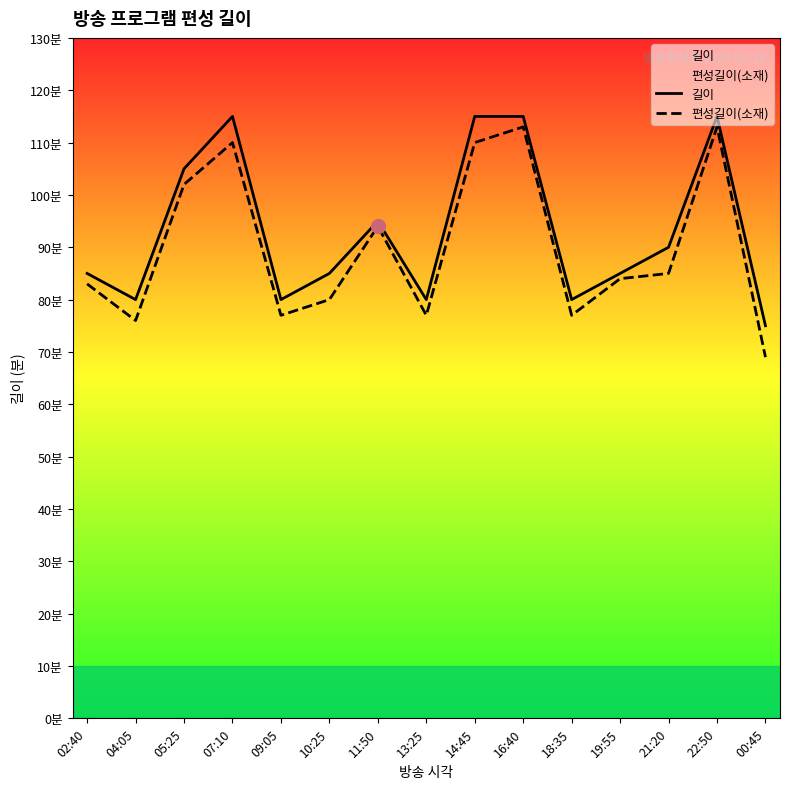

Which series has the largest total across all categories?

길이